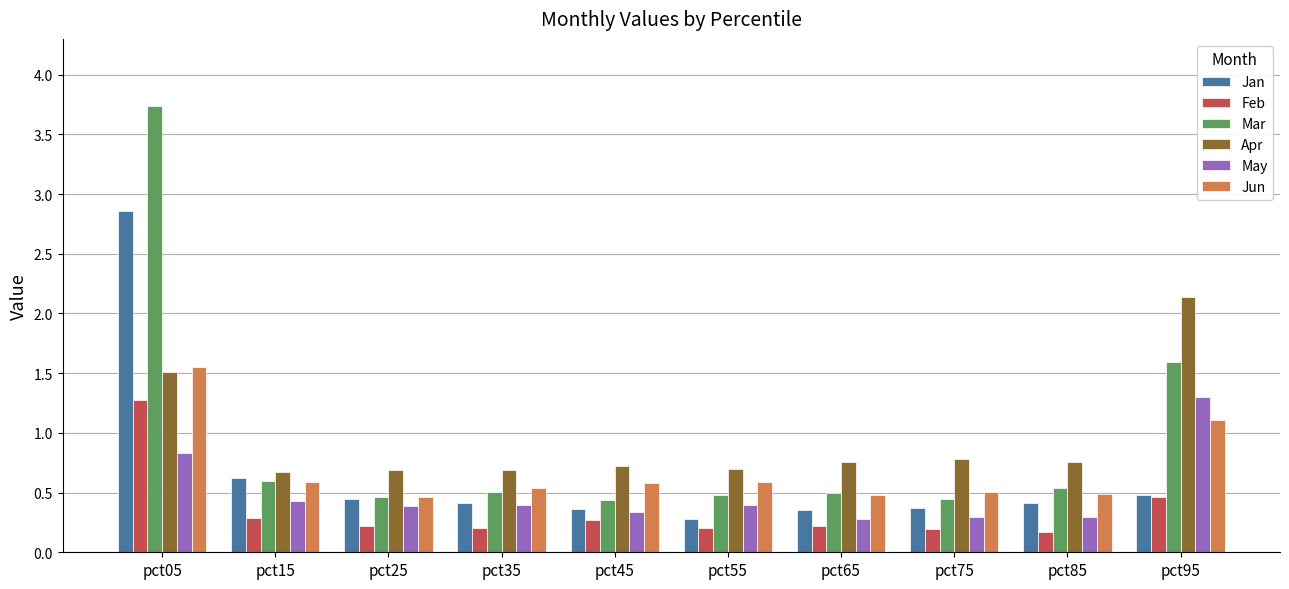

Is the value of Jan at pct25 greater than the value of Apr at pct35?

No